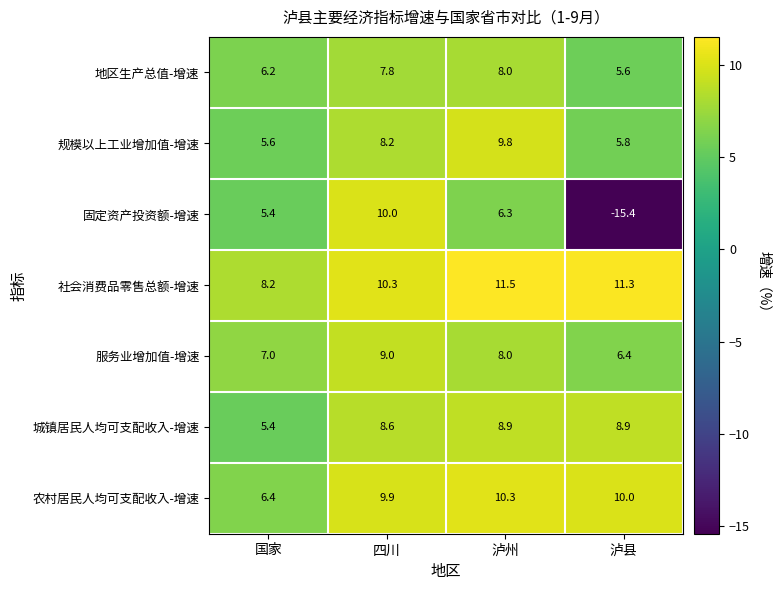

What is the difference between the maximum and second lowest values in the 规模以上工业增加值-增速 series?

4.0